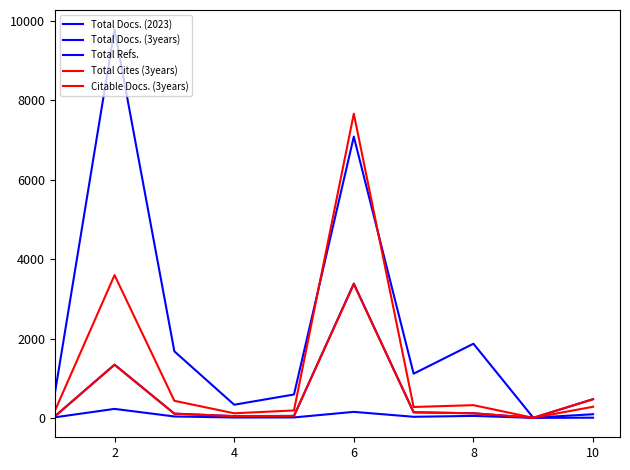

Does the chart have visible grid lines?

No